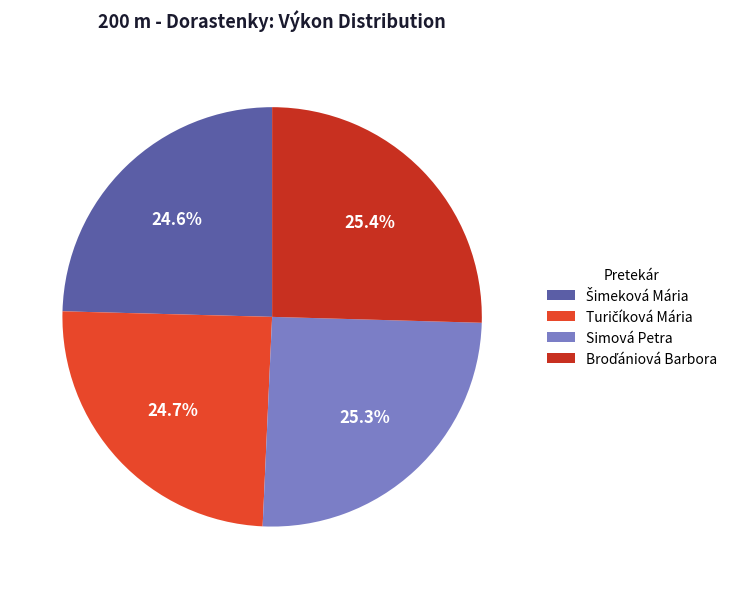

Does any single category account for the majority?

No